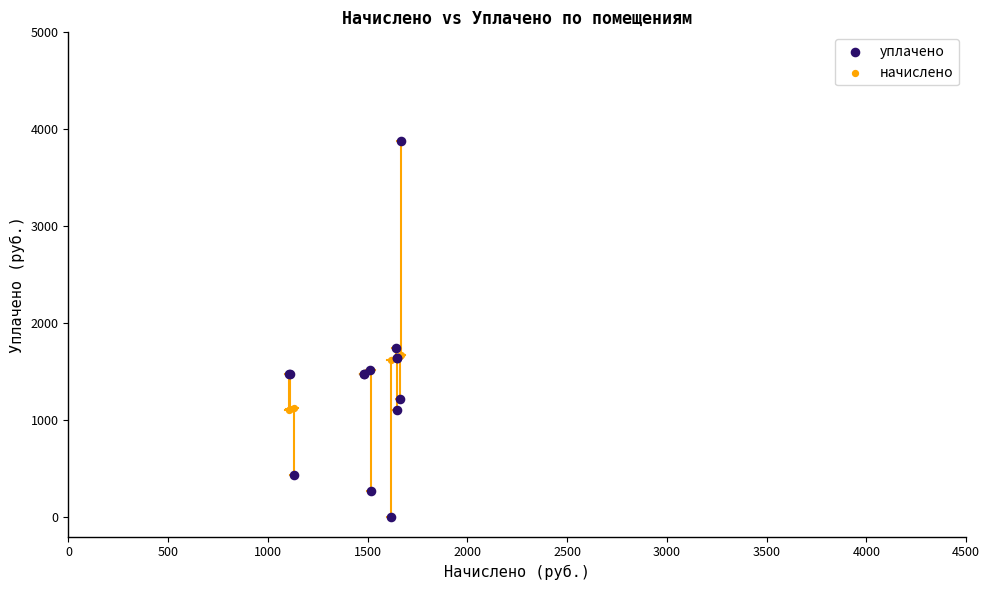

What are all the series names shown in the legend?

уплачено, начислено